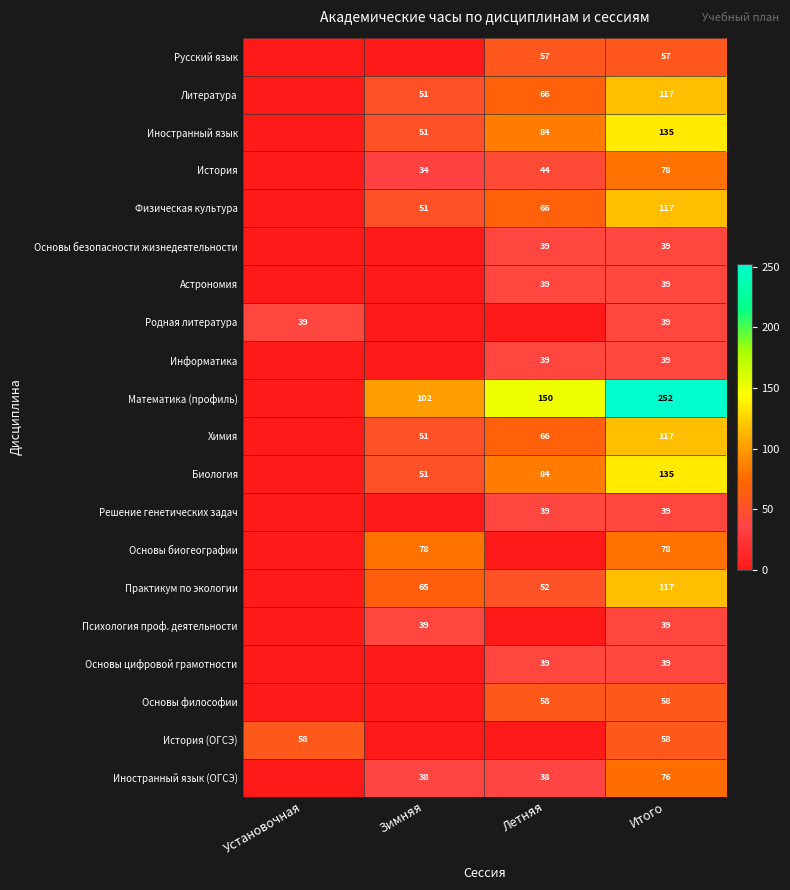

The value of Решение генетических задач at Итого is 17. True or false?

False